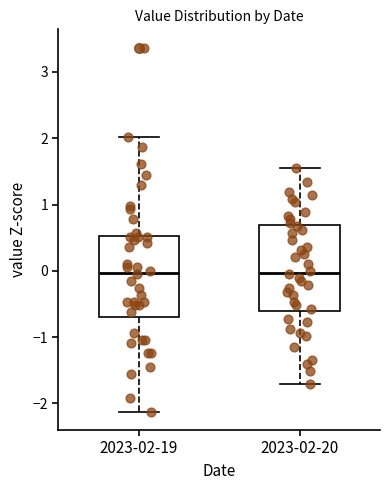

Reading left to right, transcribe this box plot: for each box, give where its median line is, the range the box spans, and where its two whiskers end, as read against the y-axis. The values are not printed on the chart, so give them approximately, as read against the axis.

2023-02-19: median 0.0, box -0.7 to 0.5, whiskers -2.1 to 2.0
2023-02-20: median 0.0, box -0.6 to 0.7, whiskers -1.7 to 1.6